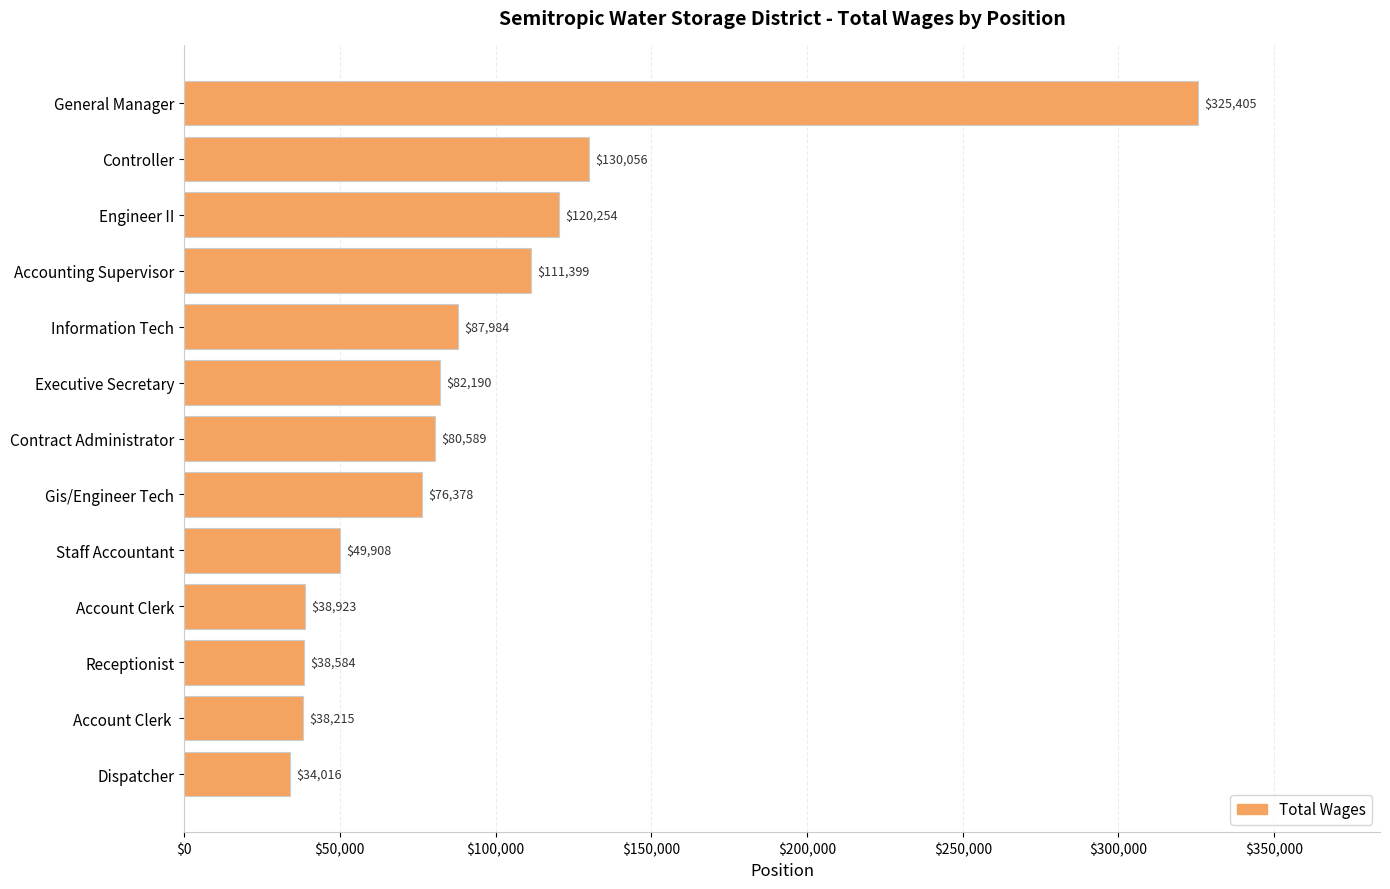

Is it true that the value at Engineer II is 80942?

False